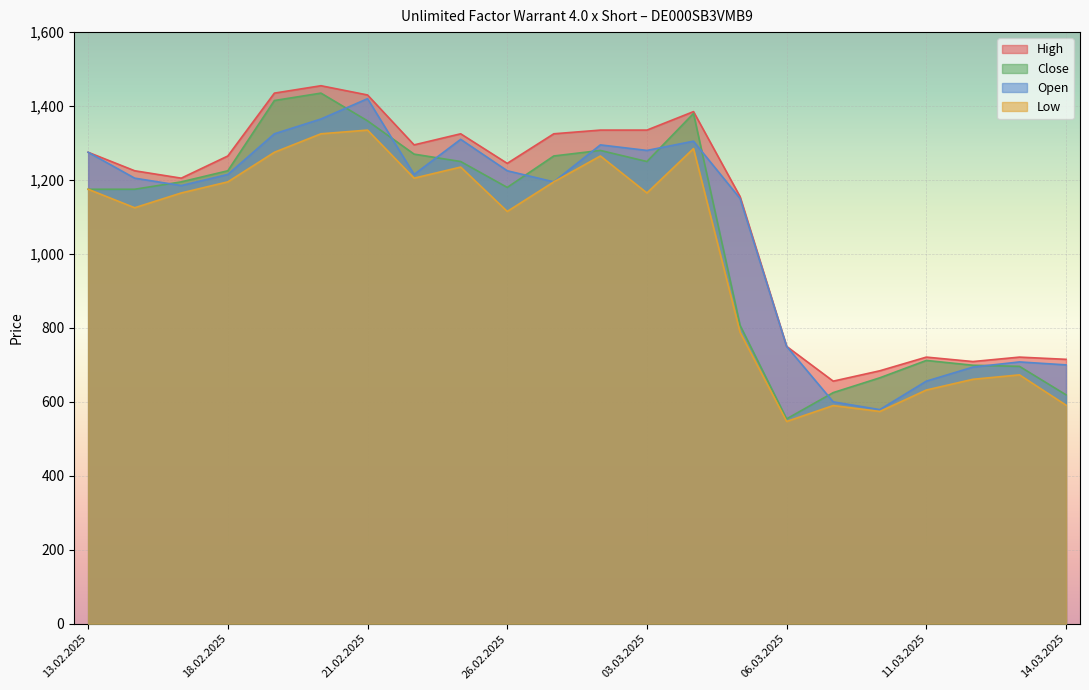

What is the maximum value shown in the chart?

1455